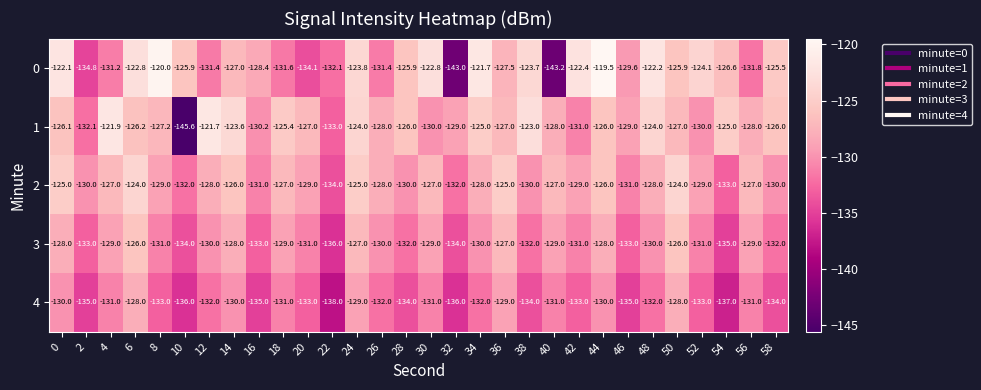

The 0 series shows -203.2 at 18. True or false?

False